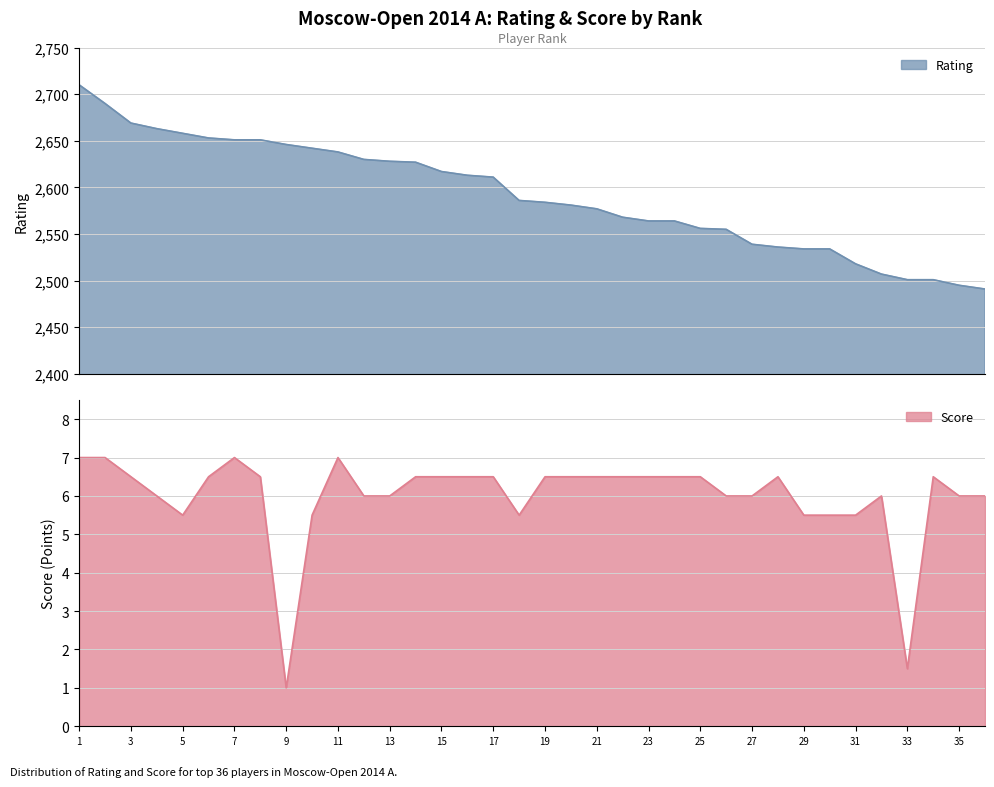

Which has a higher value, Volkov or Mozharov?

Volkov